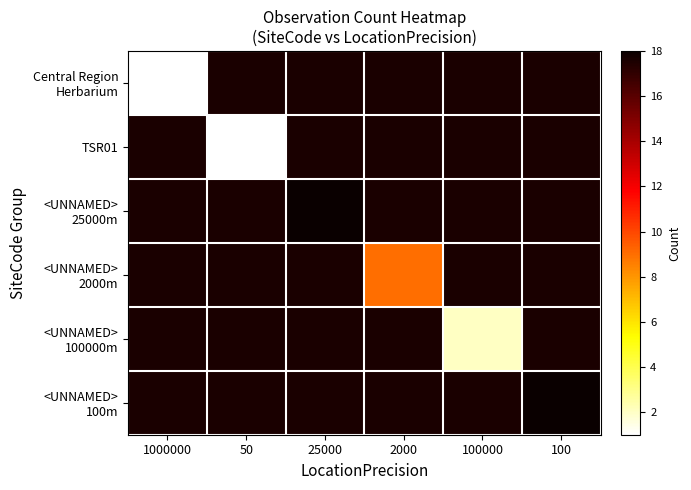

Rank the series by their average value, from highest to lowest.

Central Region Herbarium, TSR01, <UNNAMED> 25000m, <UNNAMED> 2000m, <UNNAMED> 100000m, <UNNAMED> 100m